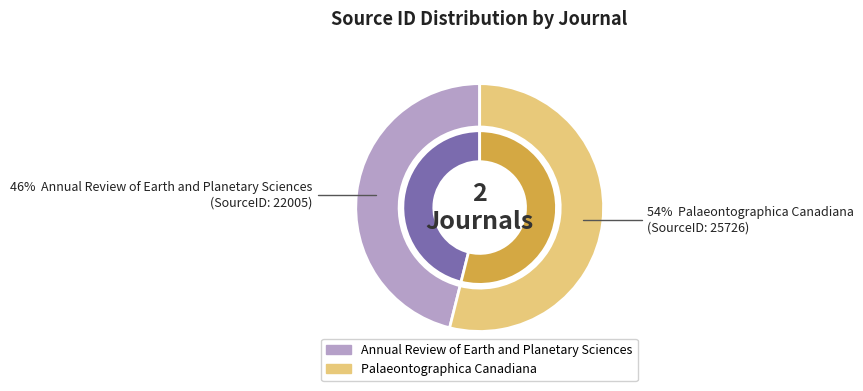

To the nearest percent, what is the average slice percentage?

50%